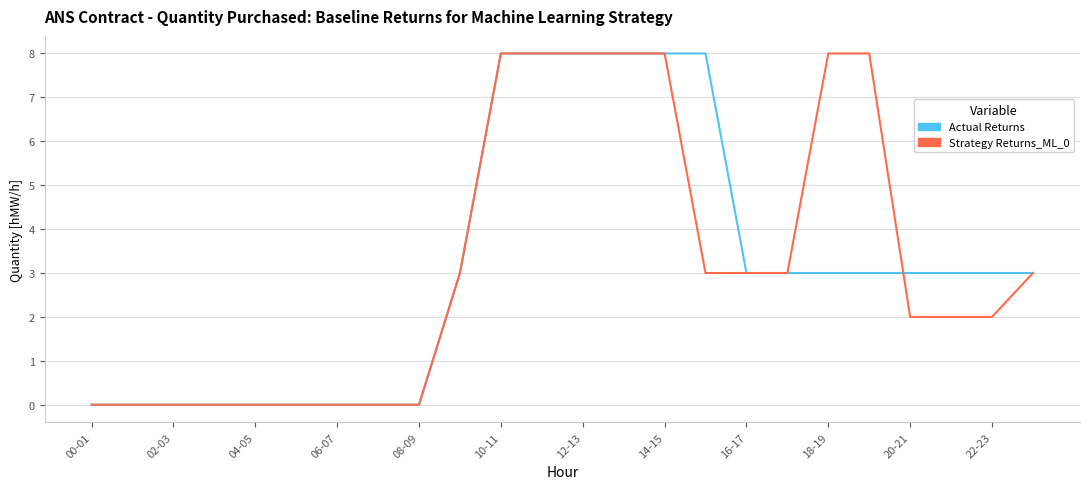

What is the greatest value displayed?

8